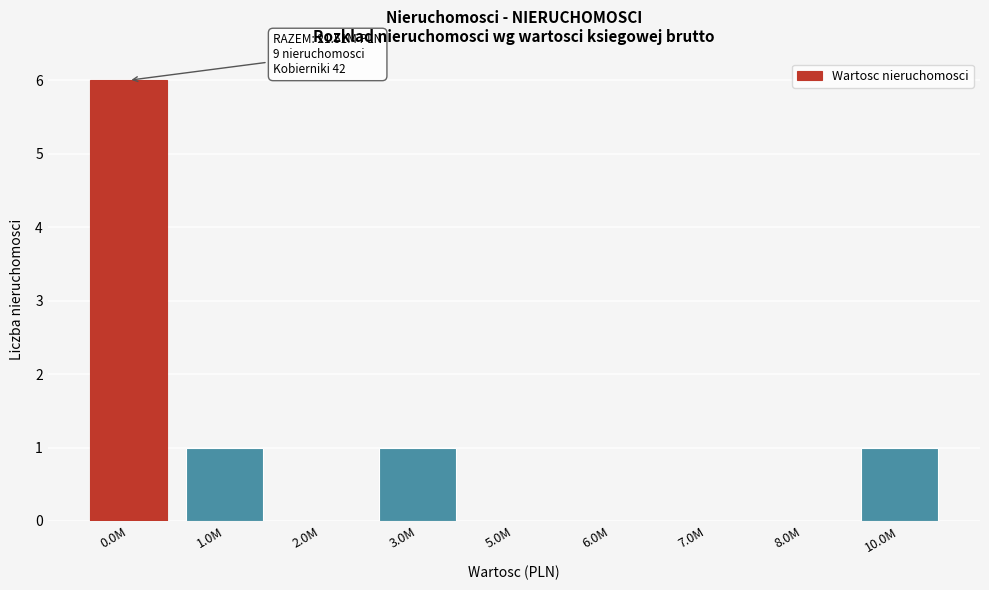

Reading left to right, list all the values displayed in this chart.

0.0M=6	1.0M=1	2.0M=0	3.0M=1	5.0M=0	6.0M=0	7.0M=0	8.0M=0	10.0M=1